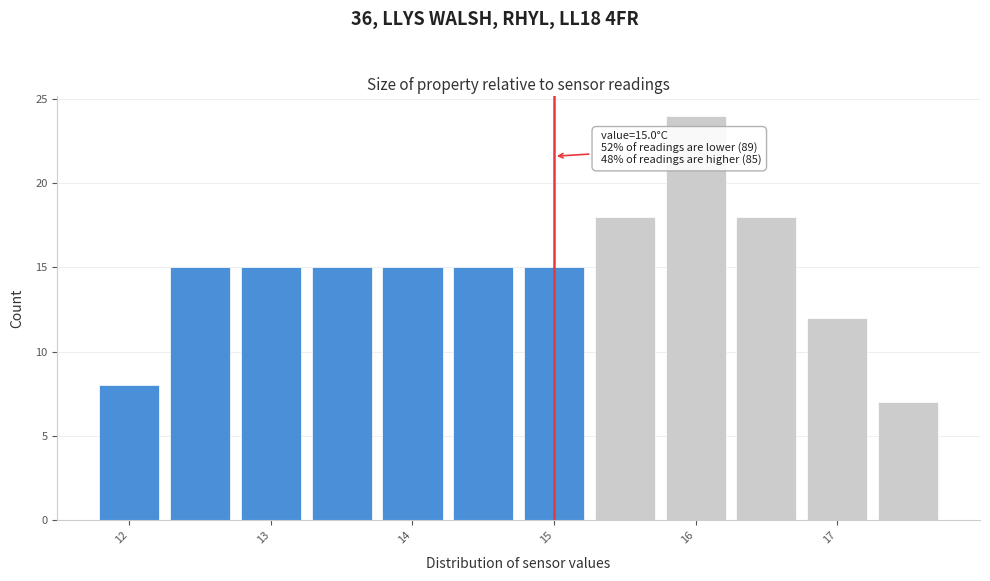

Which range on the x-axis has the tallest bar?

15.75 to 16.25